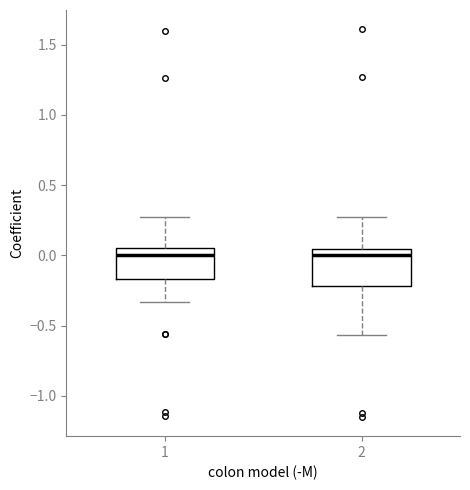

Reading left to right, read every box against the y-axis: the position of its median line, the range the box covers, and the ends of its whiskers. The values are not printed on the chart, so give them approximately, as read against the axis.

1: median 0.00, box -0.15 to 0.05, whiskers -0.35 to 0.25
2: median 0.00, box -0.20 to 0.05, whiskers -0.55 to 0.25